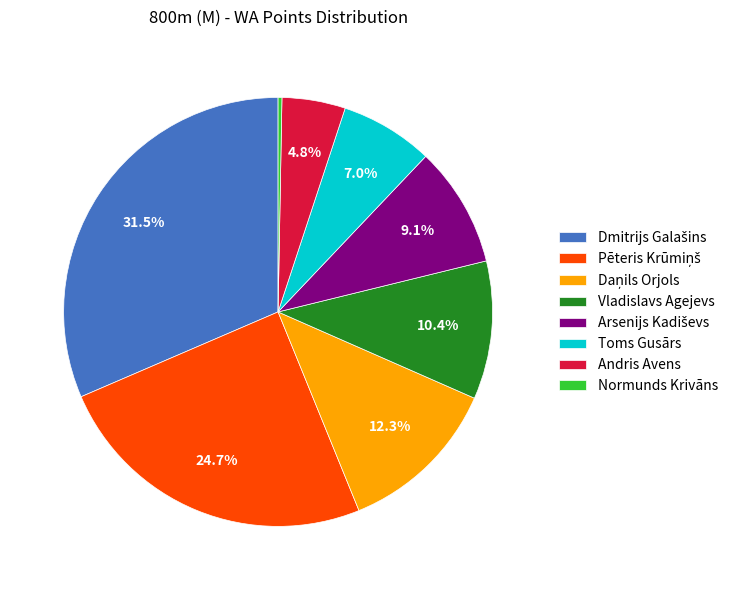

Does Normunds Krivāns represent more than half of the total?

No